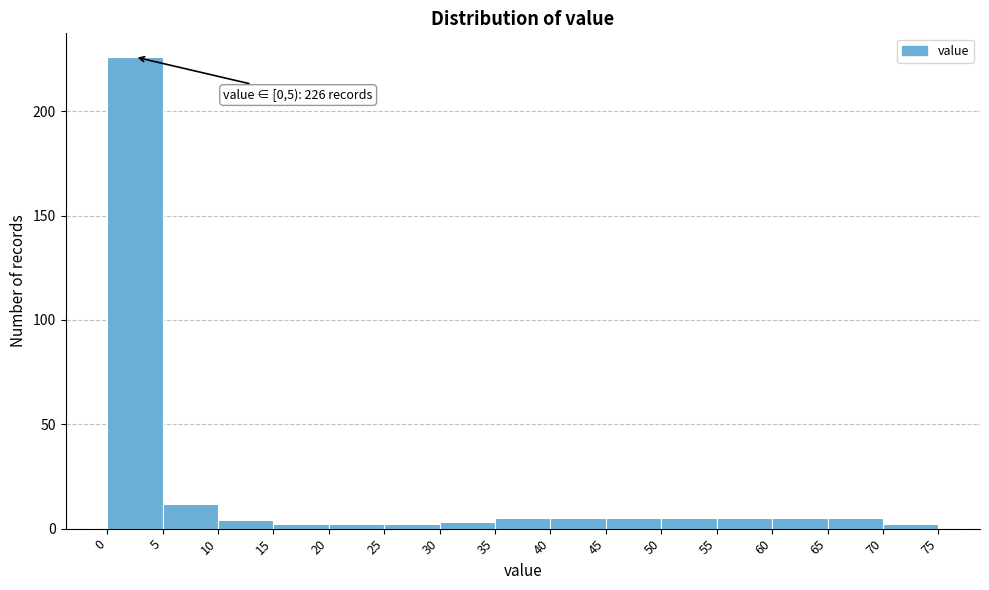

Which range on the x-axis has the tallest bar?

0 to 5